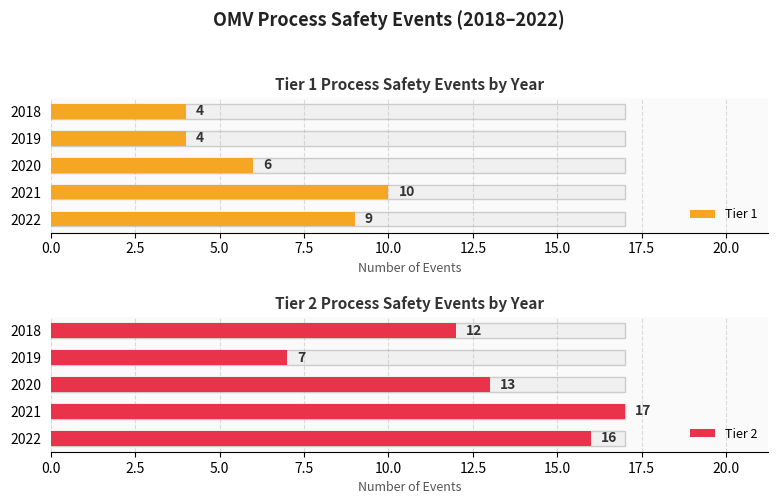

How many Tier 1 values are between 4 and 9?

4